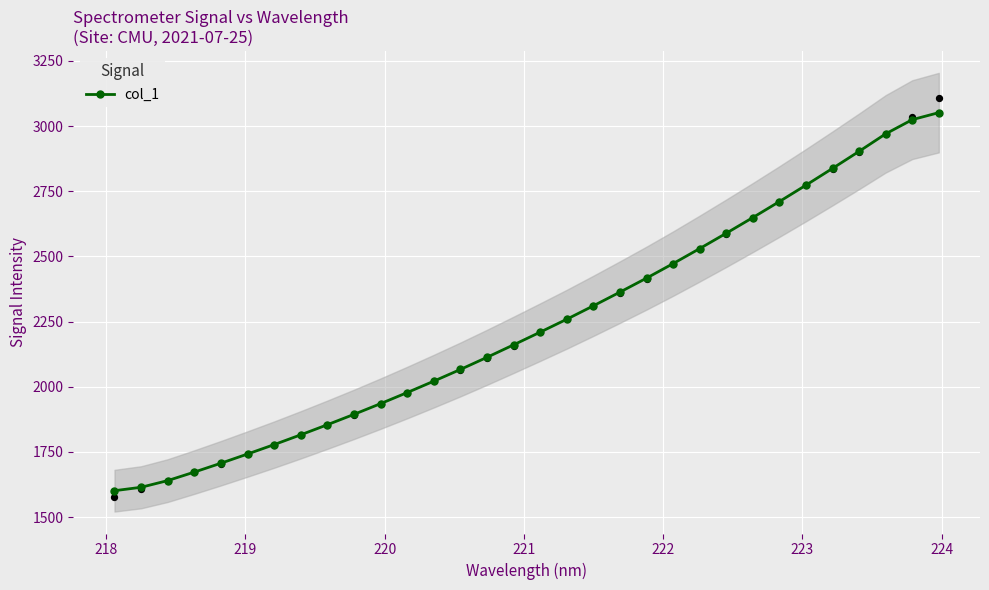

What is the value of the col_1 point at the 7th from the left?

1777.9